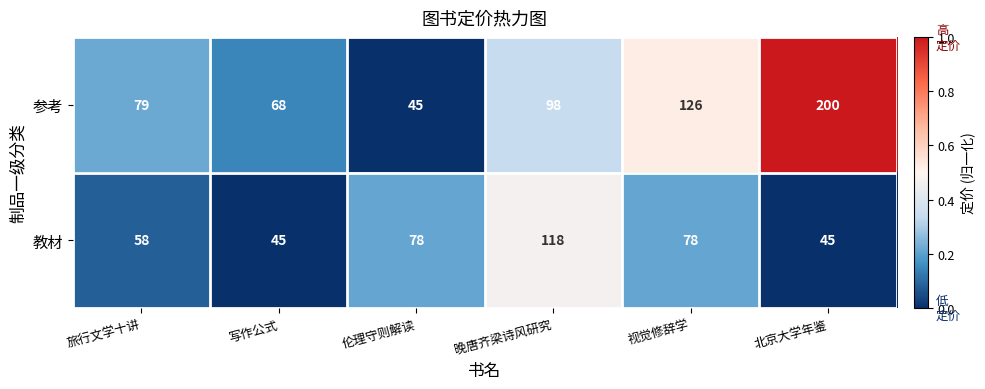

At which category does the chart reach its peak across all series?

北京大学年鉴